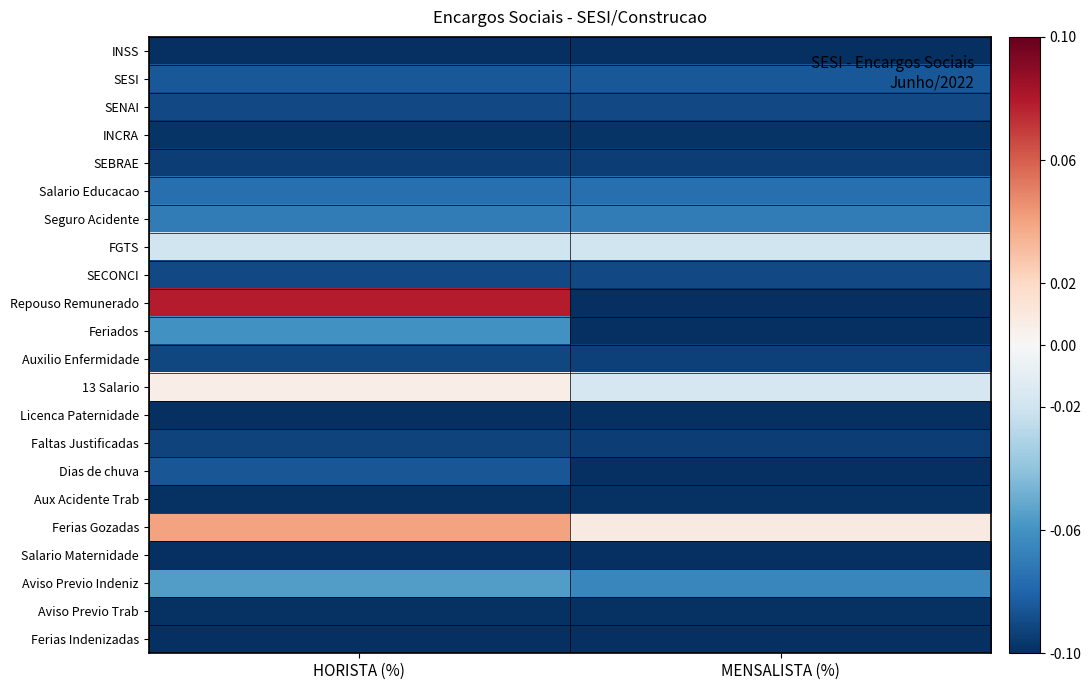

At how many categories does at least one series exceed 0?

2